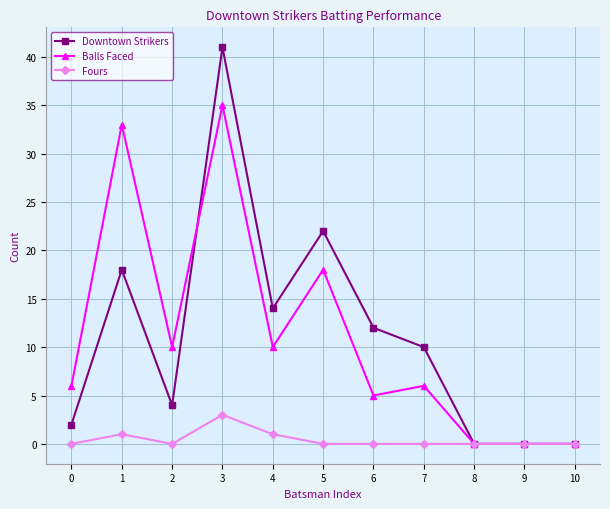

At which category is the sum across all series the highest?

3